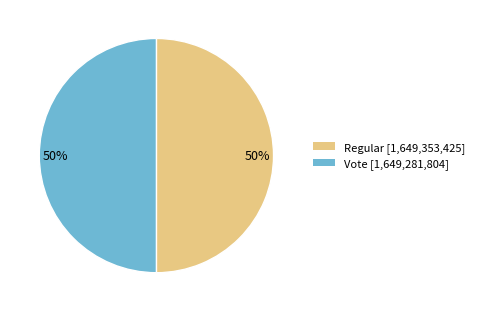

Combined, do Regular and Vote account for over 50%?

Yes